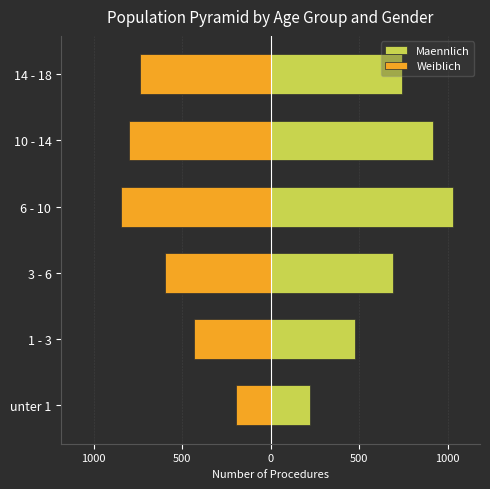

Is it true that Weiblich equals -738 at 14 - 18?

True